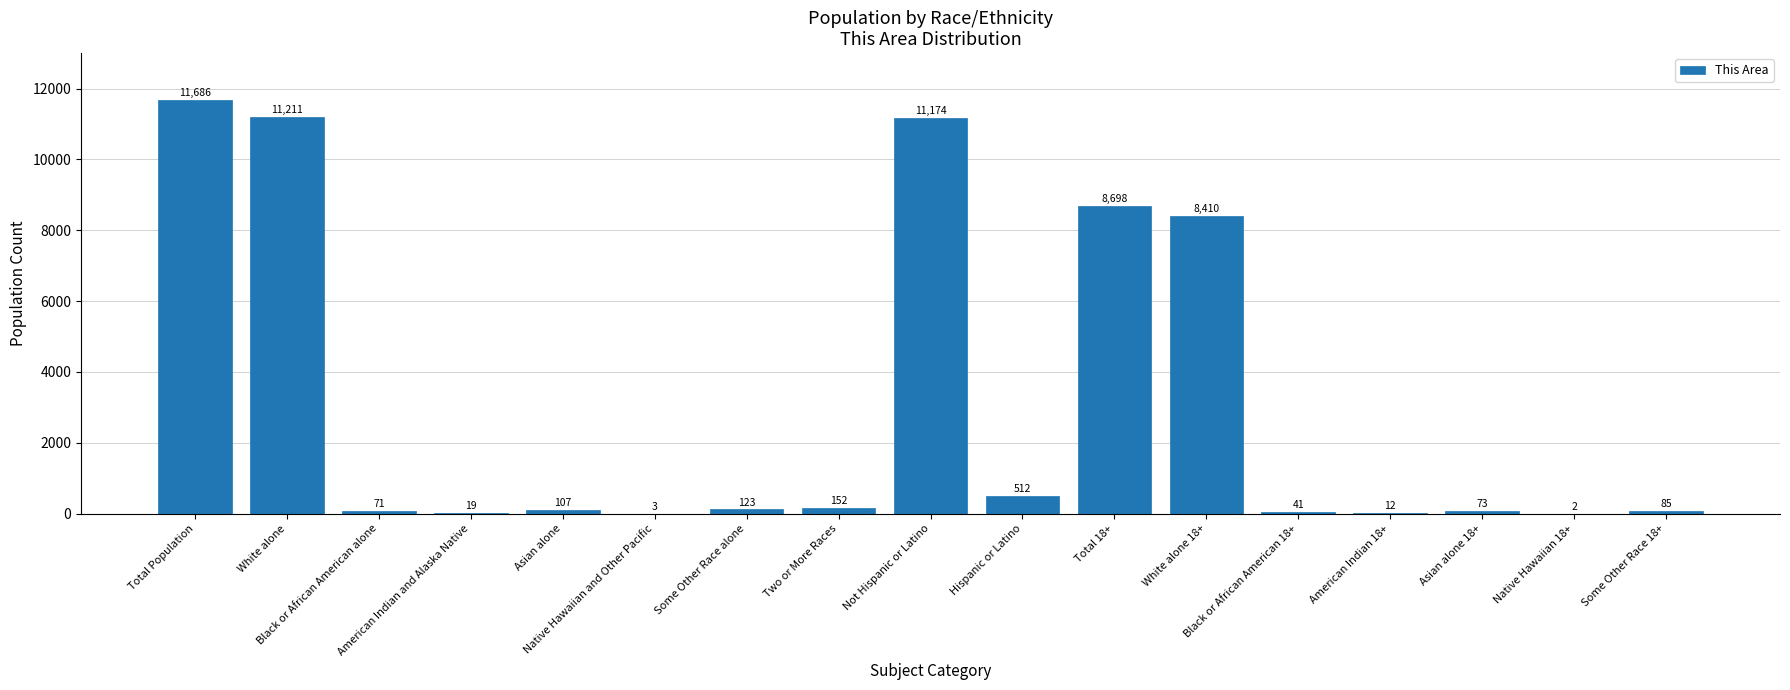

Count the number of data series in this chart.

1